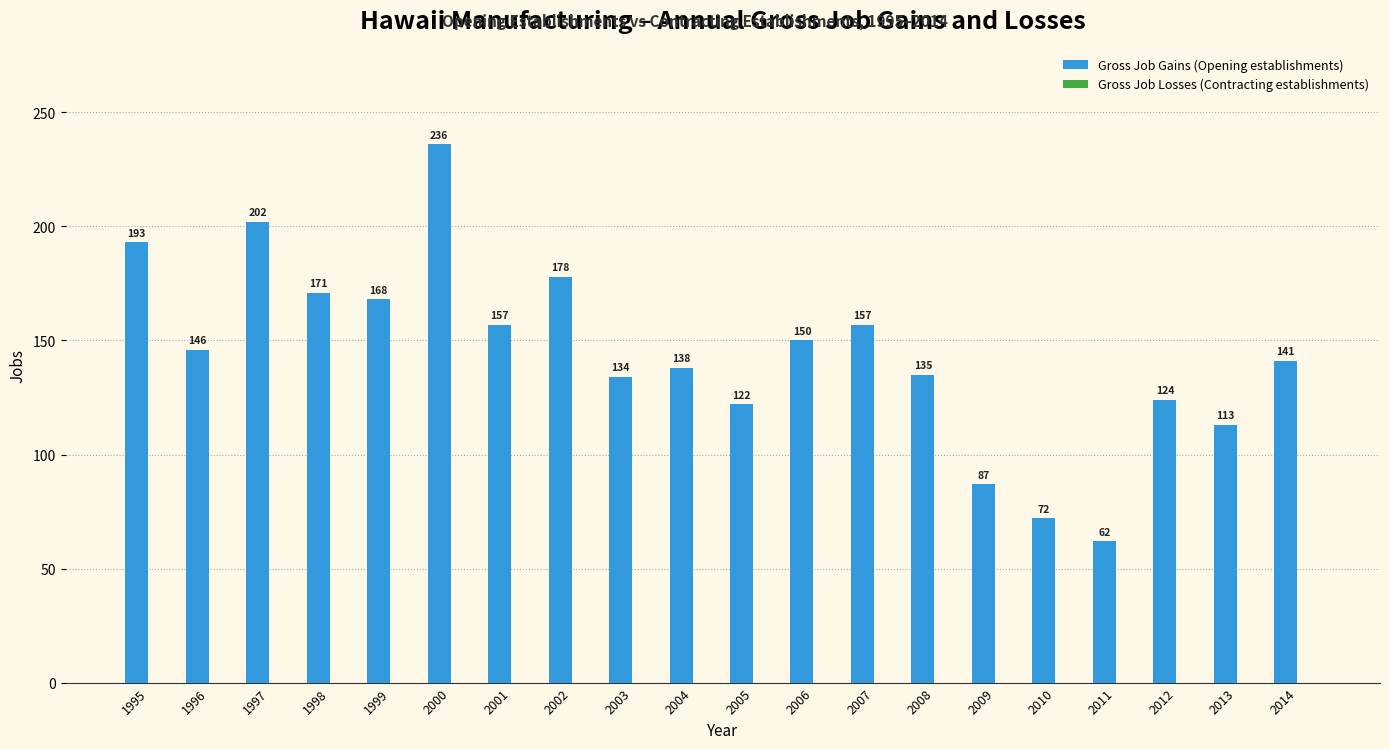

How many bars are there in total?

20